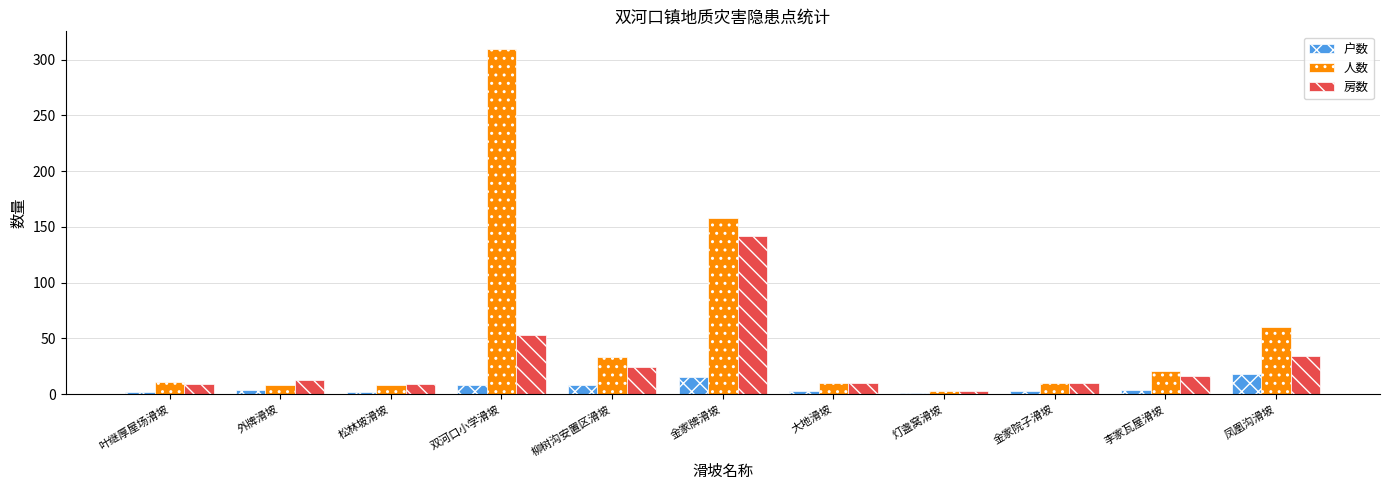

What is the value of the 房数 bar at the 5th from the left?

24